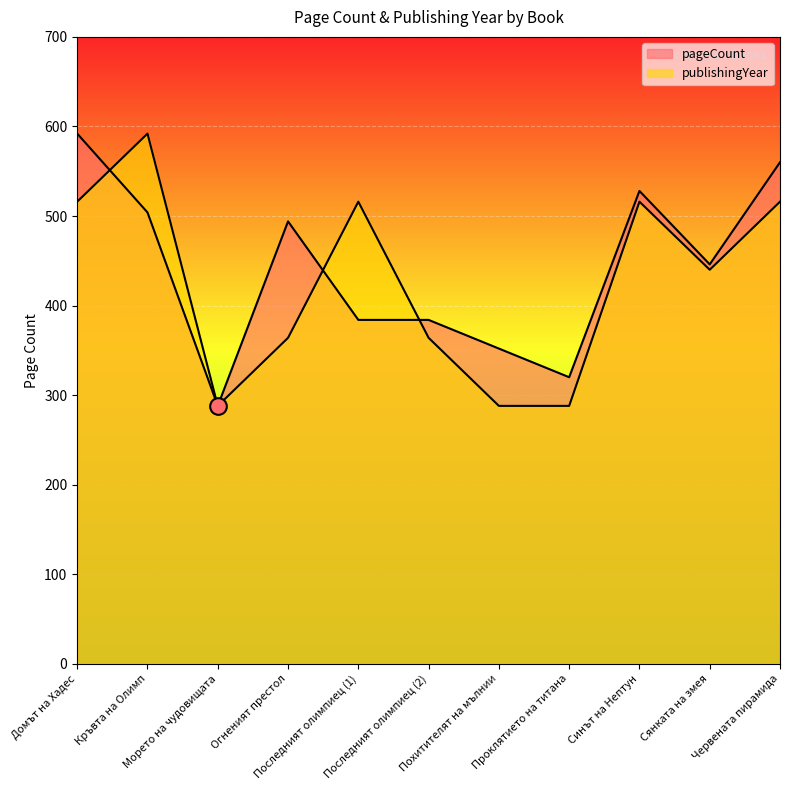

Rank the series by their maximum value, from lowest to highest.

pageCount, publishingYear